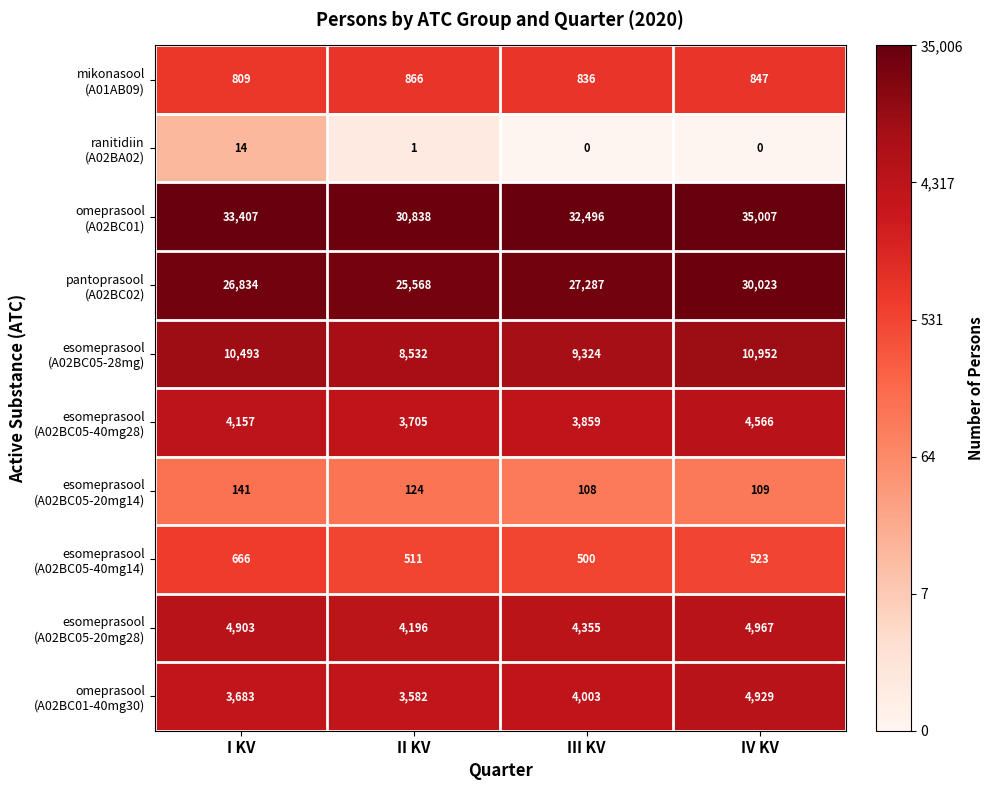

At which category does the chart reach its peak across all series?

IV KV